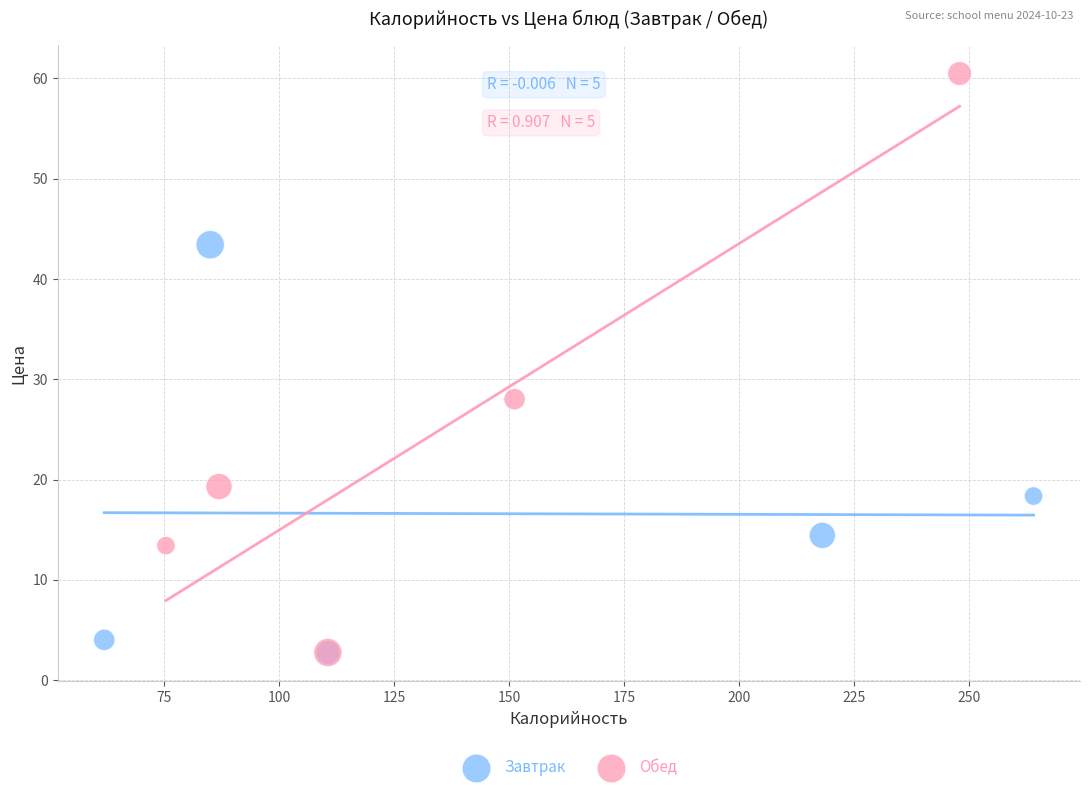

What are all the series names shown in the legend?

Завтрак, Обед